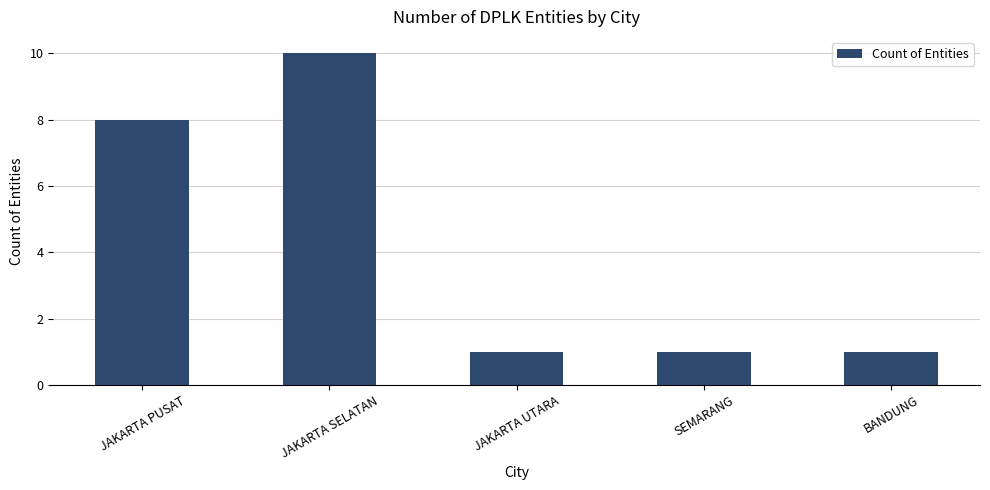

How many bars are there in total?

5